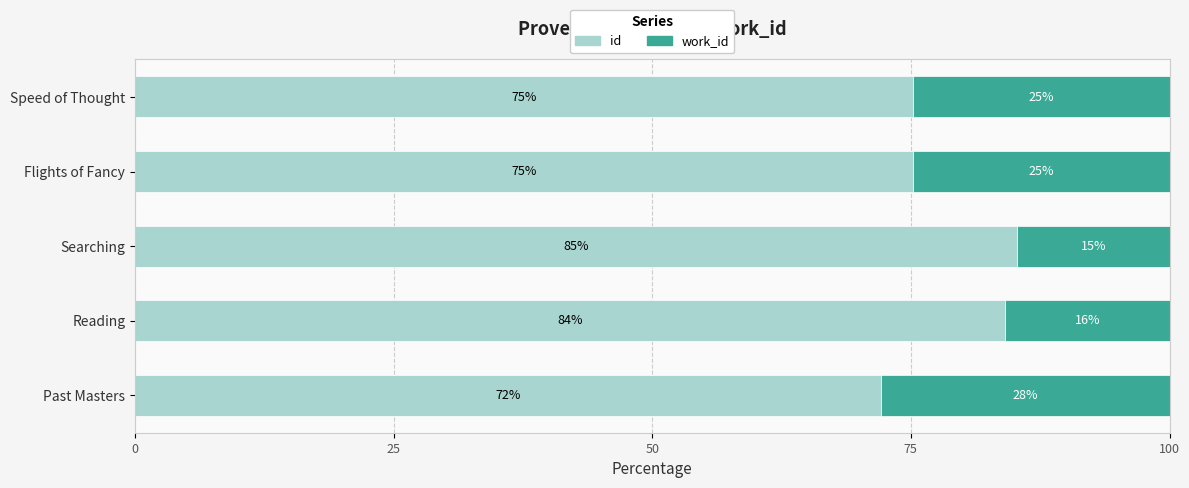

What are all the series names shown in the legend?

id, work_id